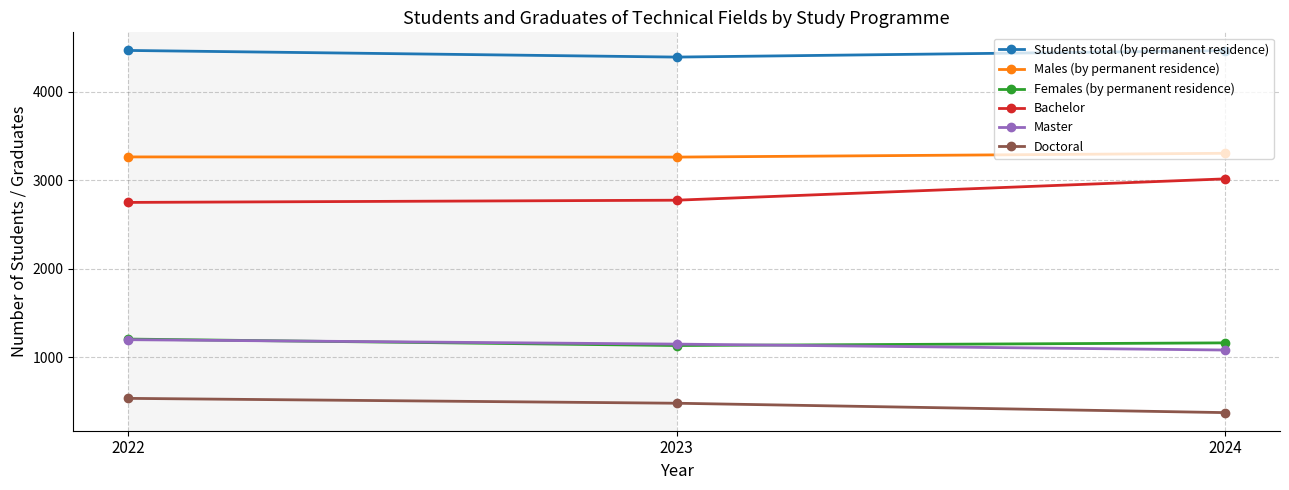

How many values in the Students total (by permanent residence) series are below 4462?

1